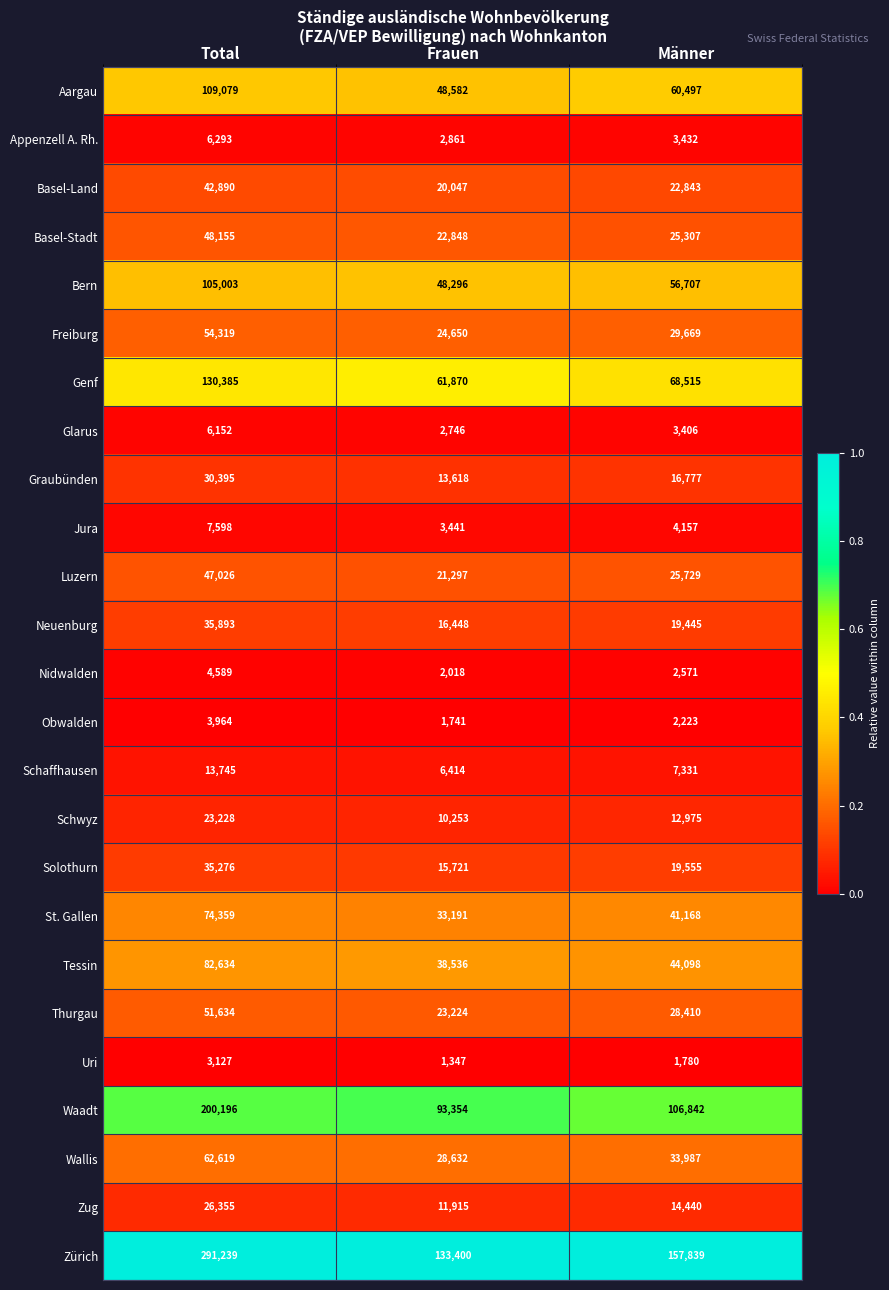

List the labels in order of Glarus value, largest first.

Total, Männer, Frauen